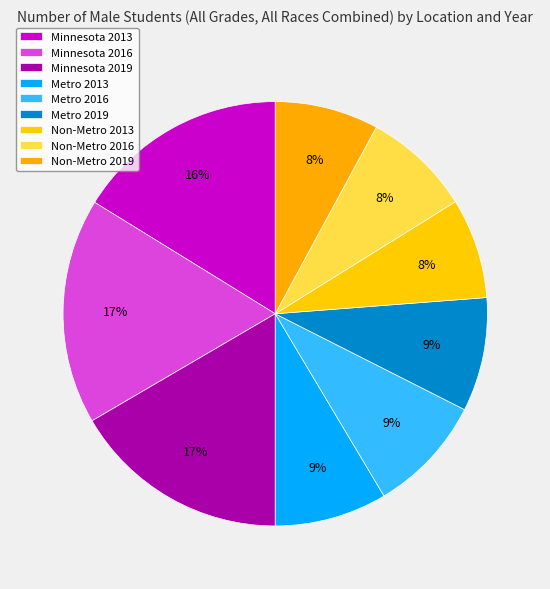

To the nearest percent, what portion does Minnesota 2019 represent?

17%